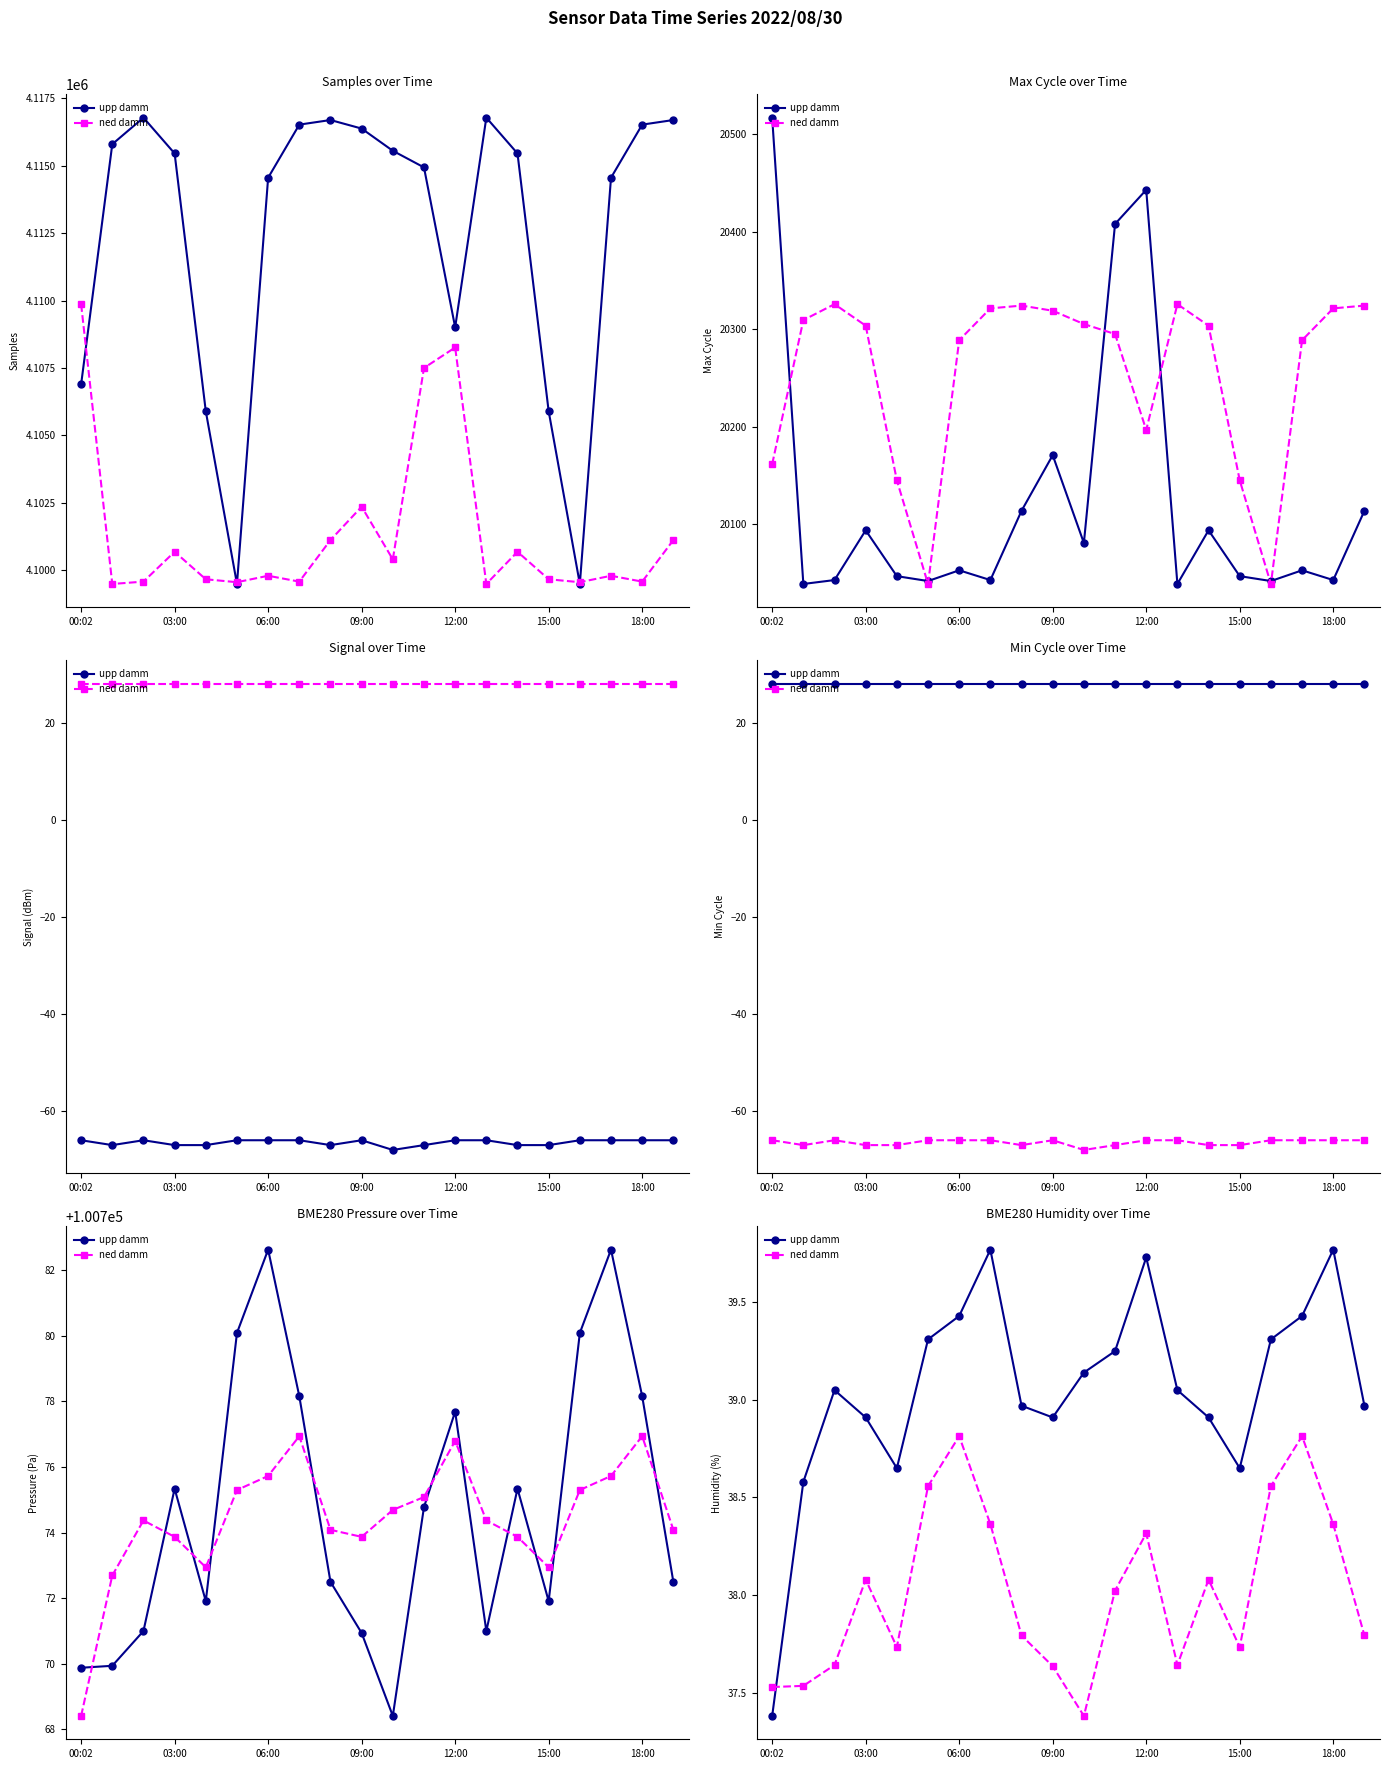

What is the maximum value for ned damm?

38.8